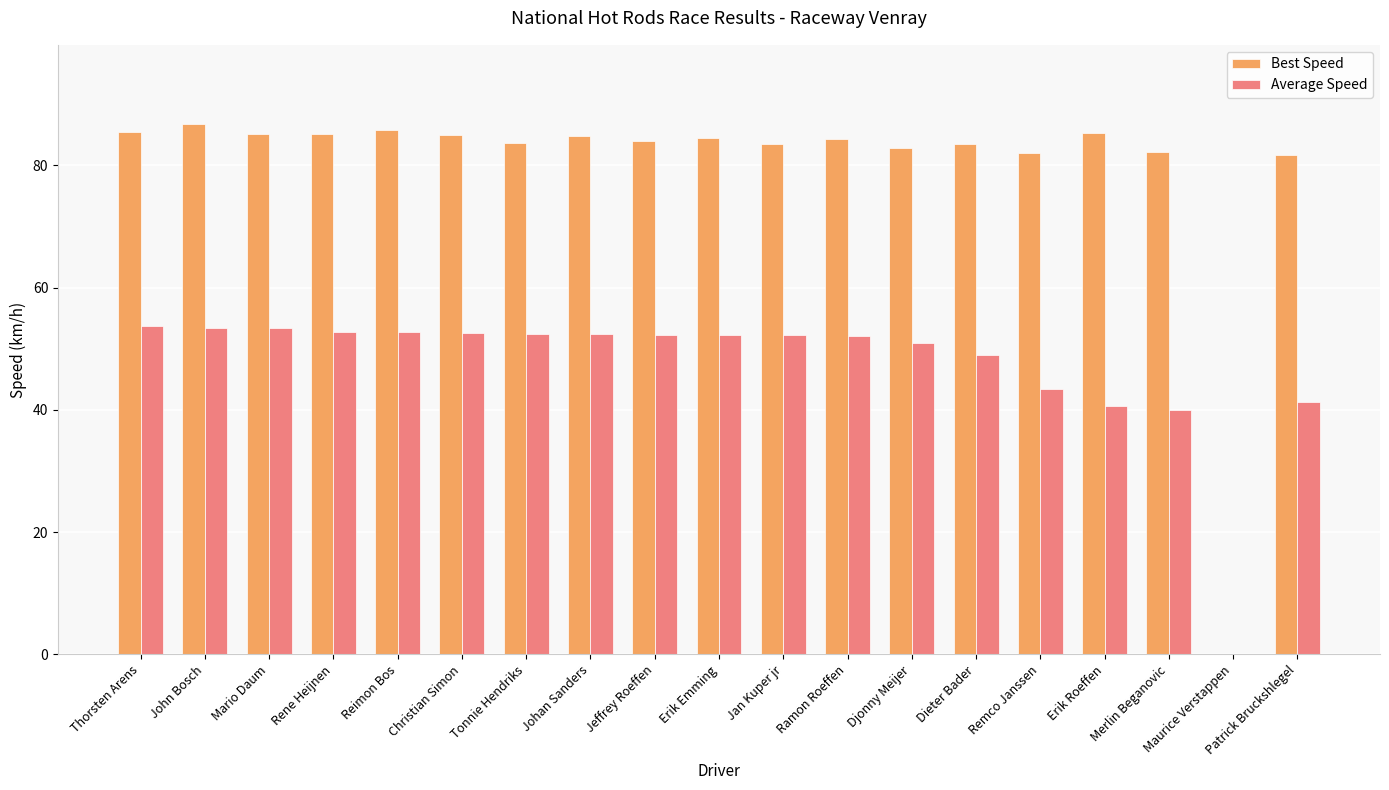

Count the number of categories in the chart.

19